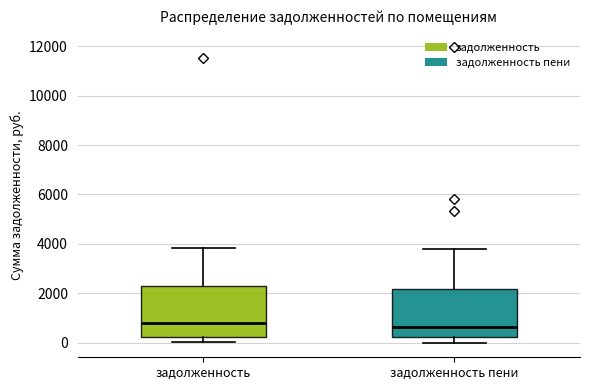

Reading left to right, read every box against the y-axis: the position of its median line, the range the box covers, and the ends of its whiskers. The values are not printed on the chart, so give them approximately, as read against the axis.

задолженность: median 800, box 200 to 2200, whiskers 0 to 3800
задолженность пени: median 600, box 200 to 2200, whiskers 0 to 3800